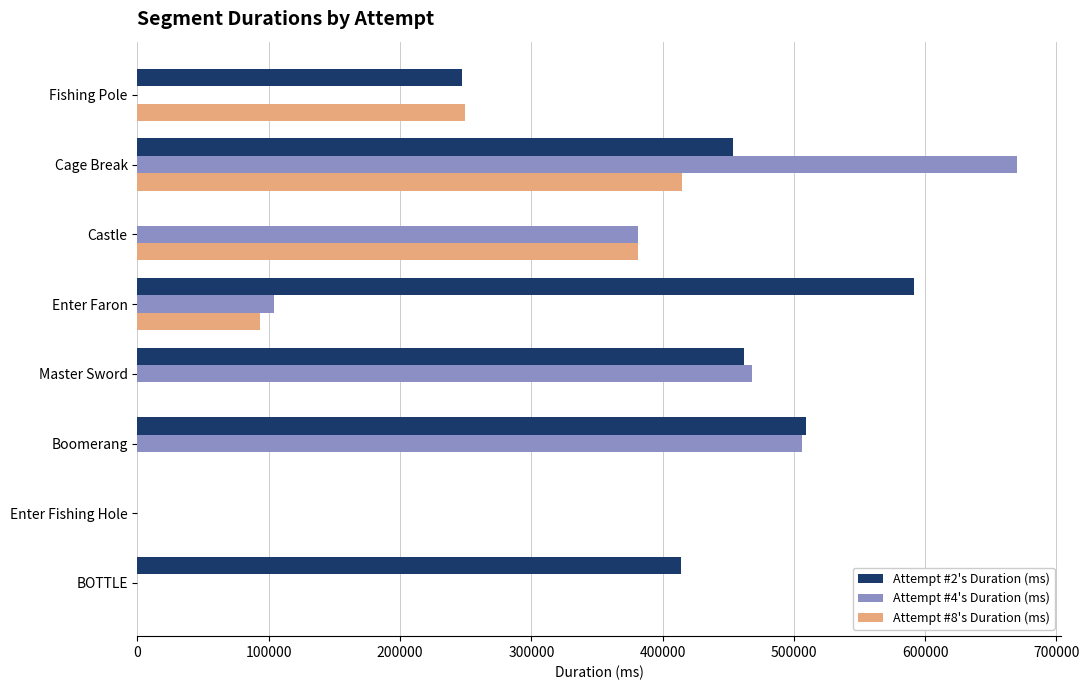

At which category is the sum across all series the highest?

Cage Break